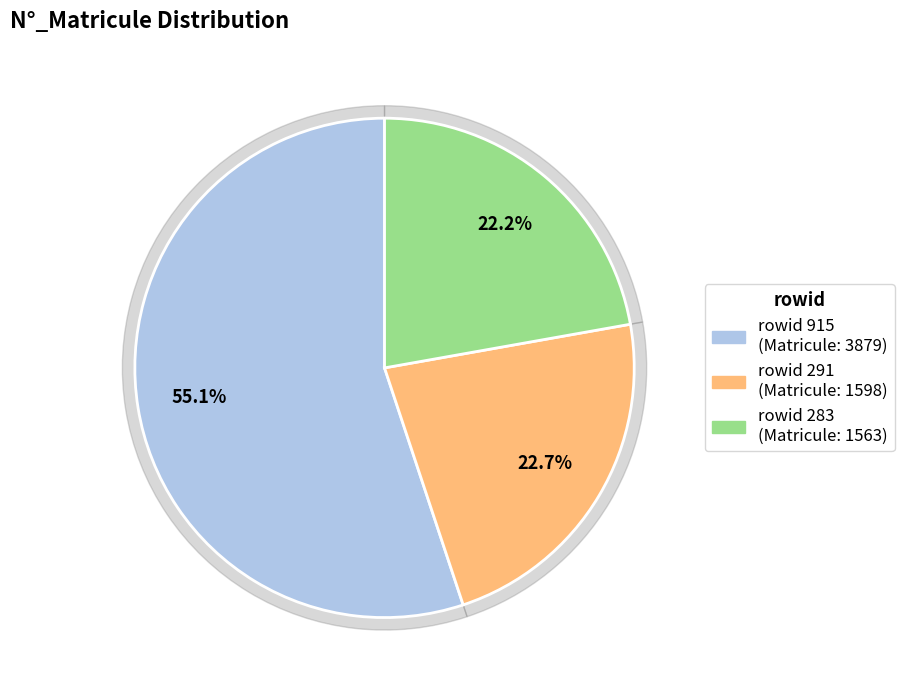

What is the ratio of the value at 291 to the value at 283?

1.0